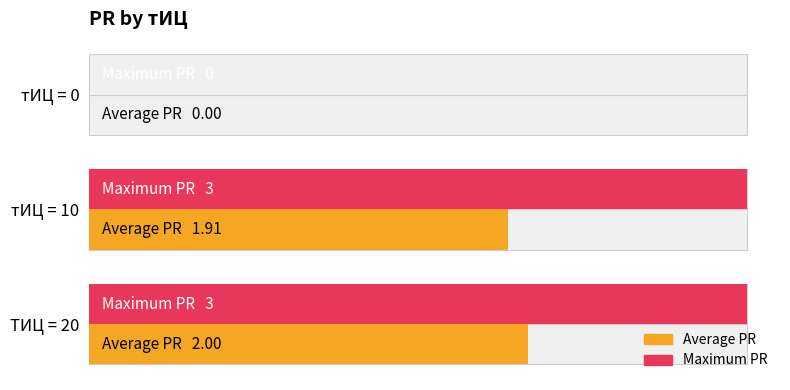

How many positive values does the Maximum PR series have?

2